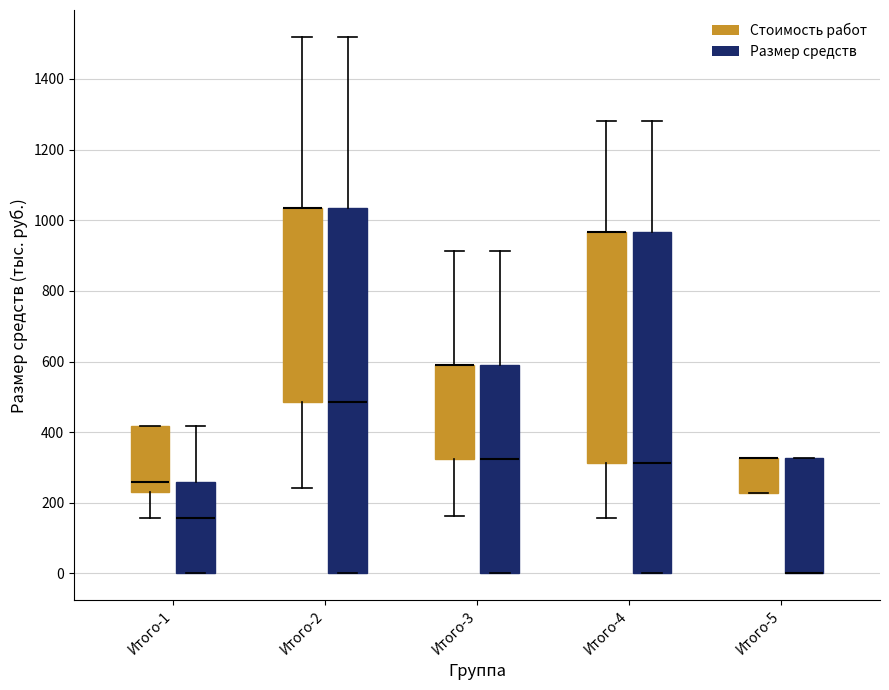

Reading left to right, transcribe this box plot: for each box, give where its median line is, the range the box spans, and where its two whiskers end, as read against the y-axis. The values are not printed on the chart, so give them approximately, as read against the axis.

Итого-1 (Стоимость работ): median 260, box 240 to 420, whiskers 160 to 420
Итого-1 (Размер средств): median 160, box 0 to 260, whiskers 0 to 420
Итого-2 (Стоимость работ): median 1040 (drawn on the box's upper edge), box 480 to 1040, whiskers 240 to 1520
Итого-2 (Размер средств): median 480, box 0 to 1040, whiskers 0 to 1520
Итого-3 (Стоимость работ): median 600 (drawn on the box's upper edge), box 320 to 600, whiskers 160 to 920
Итого-3 (Размер средств): median 320, box 0 to 600, whiskers 0 to 920
Итого-4 (Стоимость работ): median 960 (drawn on the box's upper edge), box 320 to 960, whiskers 160 to 1280
Итого-4 (Размер средств): median 320, box 0 to 960, whiskers 0 to 1280
Итого-5 (Стоимость работ): median 320 (drawn on the box's upper edge), box 220 to 320, whiskers 220 to 320
Итого-5 (Размер средств): median 0 (drawn on the box's lower edge), box 0 to 320, whiskers 0 to 320